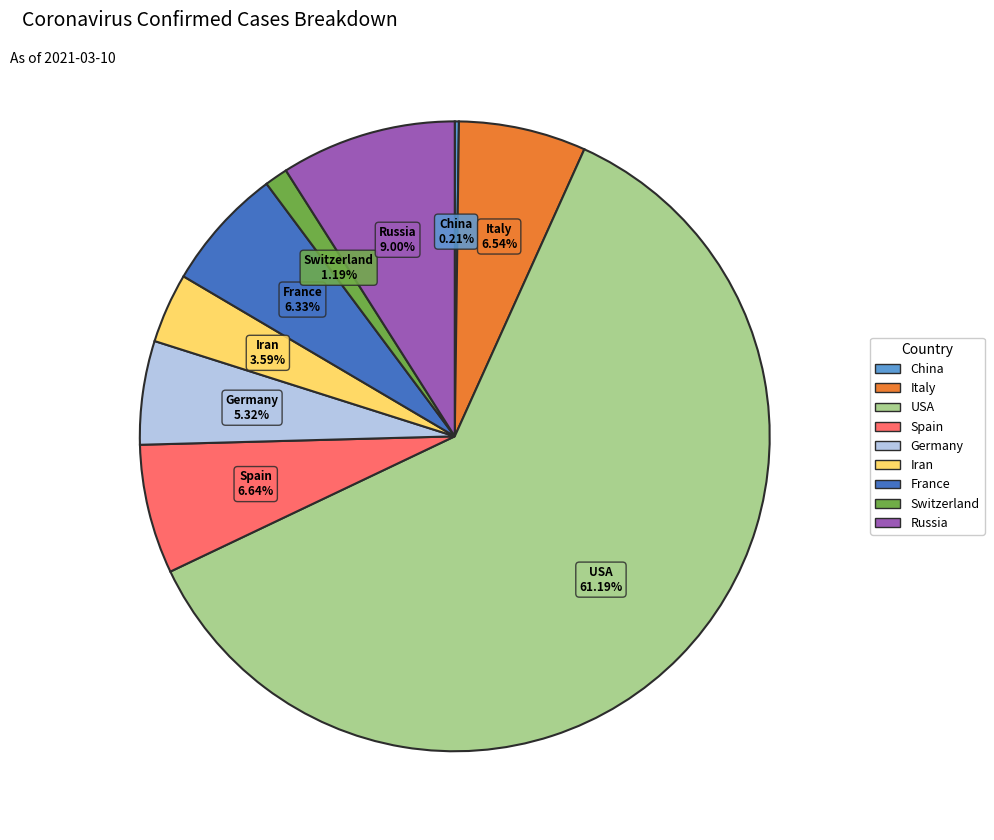

Which category has the biggest portion of the pie?

USA